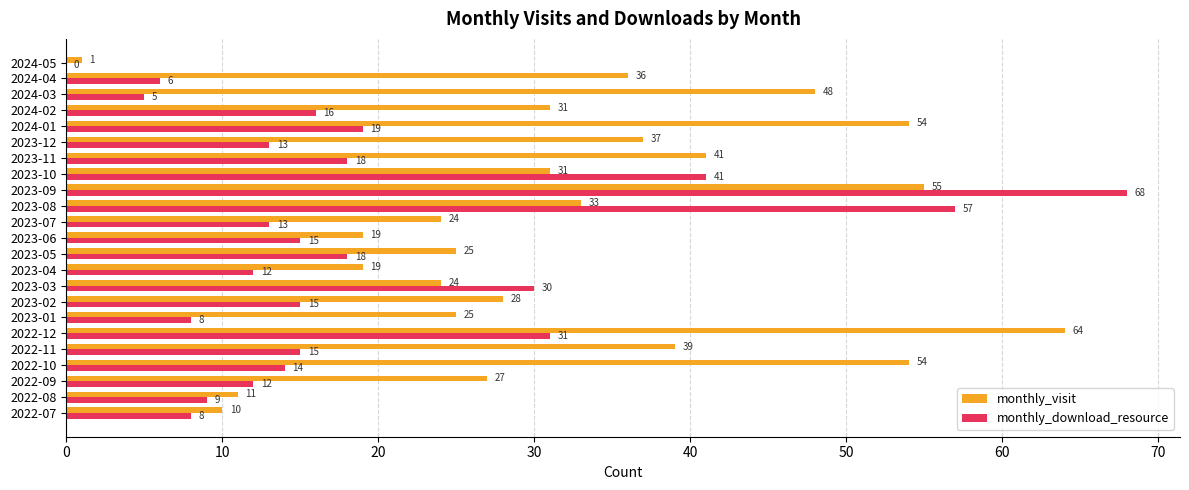

What are all the series names shown in the legend?

monthly_visit, monthly_download_resource